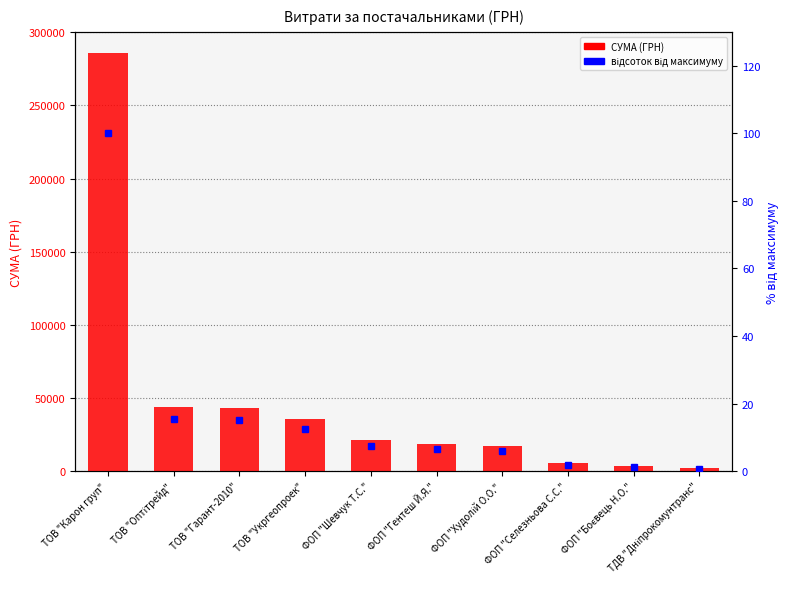

Rank the series at ТОВ "Укргеопроек" from highest to lowest value.

СУМА (ГРН), відсоток від максимуму